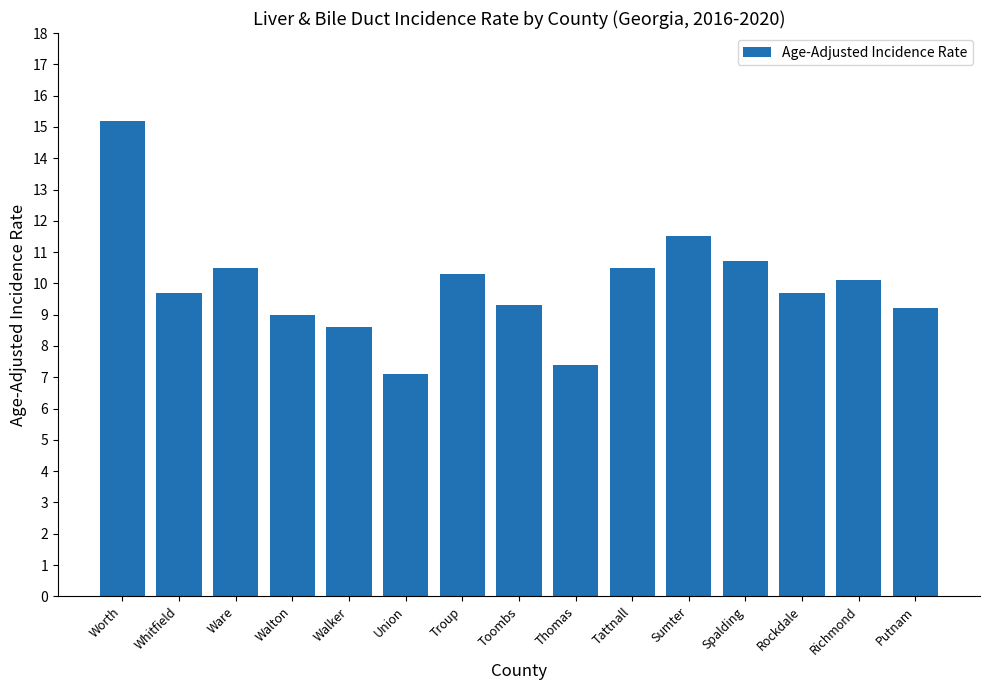

Is it true that the value at Troup is 10.3?

True